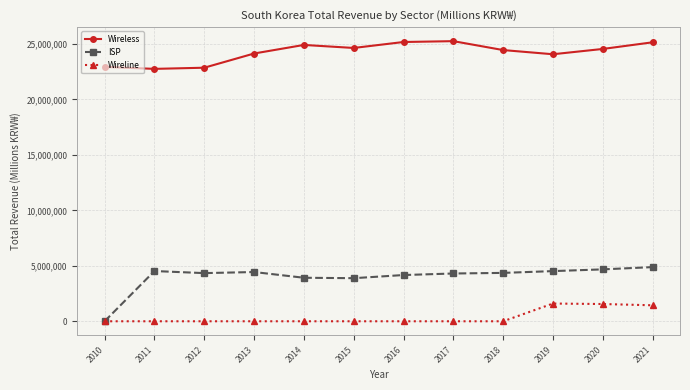

Rank the series at 2014 from highest to lowest value.

Wireless, ISP, Wireline